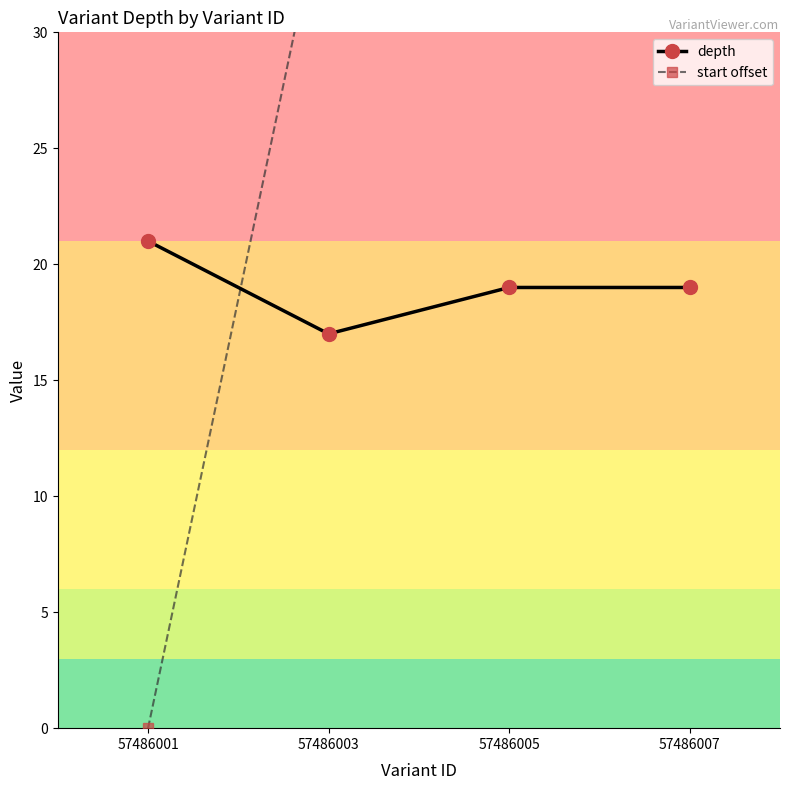

How many values in the depth series are below 19?

1